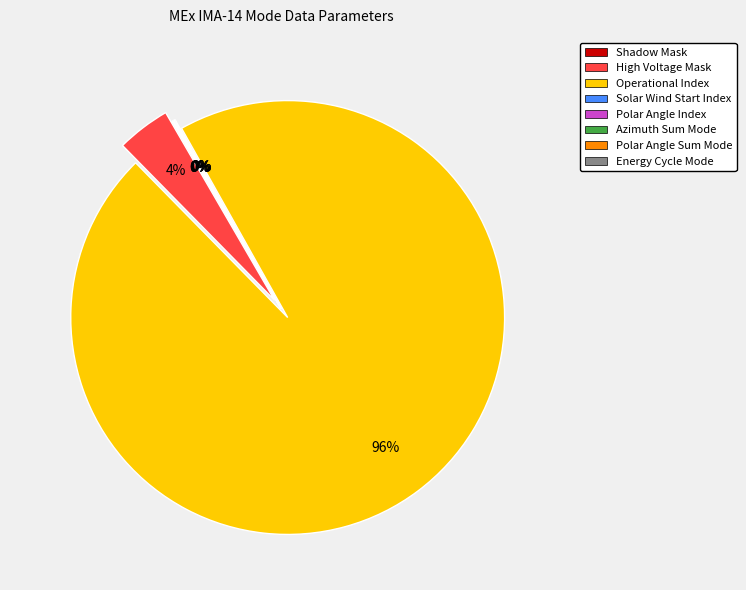

True or false: High Voltage Mask accounts for 4% of the total.

True